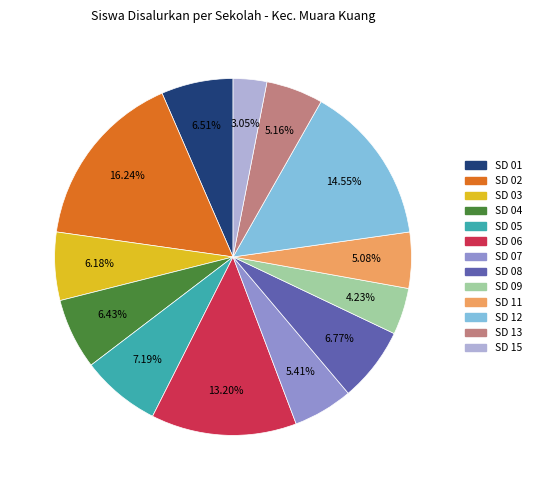

Does any single category account for the majority?

No